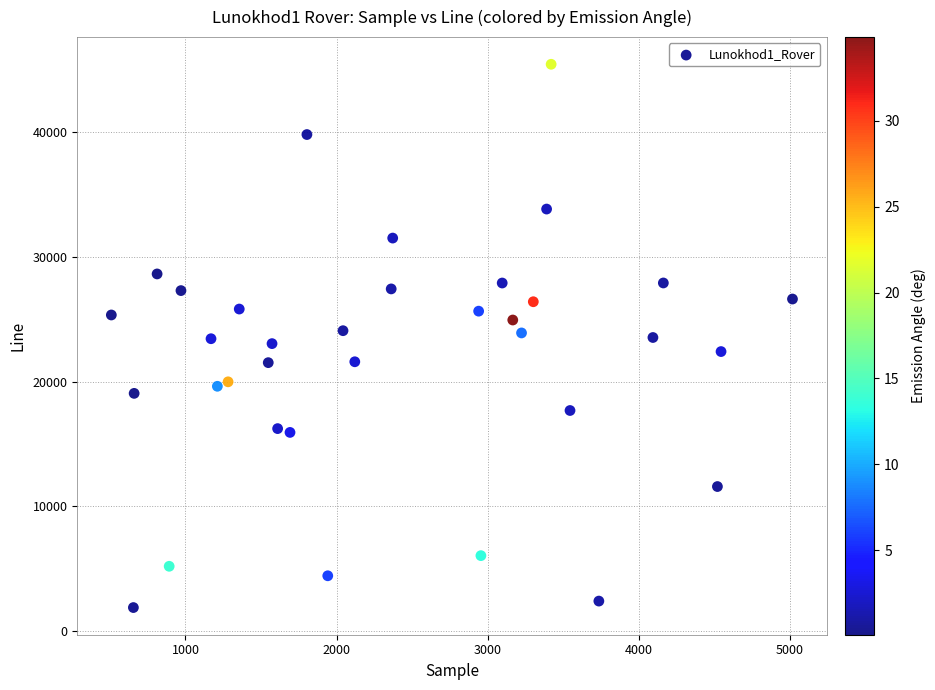

What is the range of Y values (max minus min)?

43566